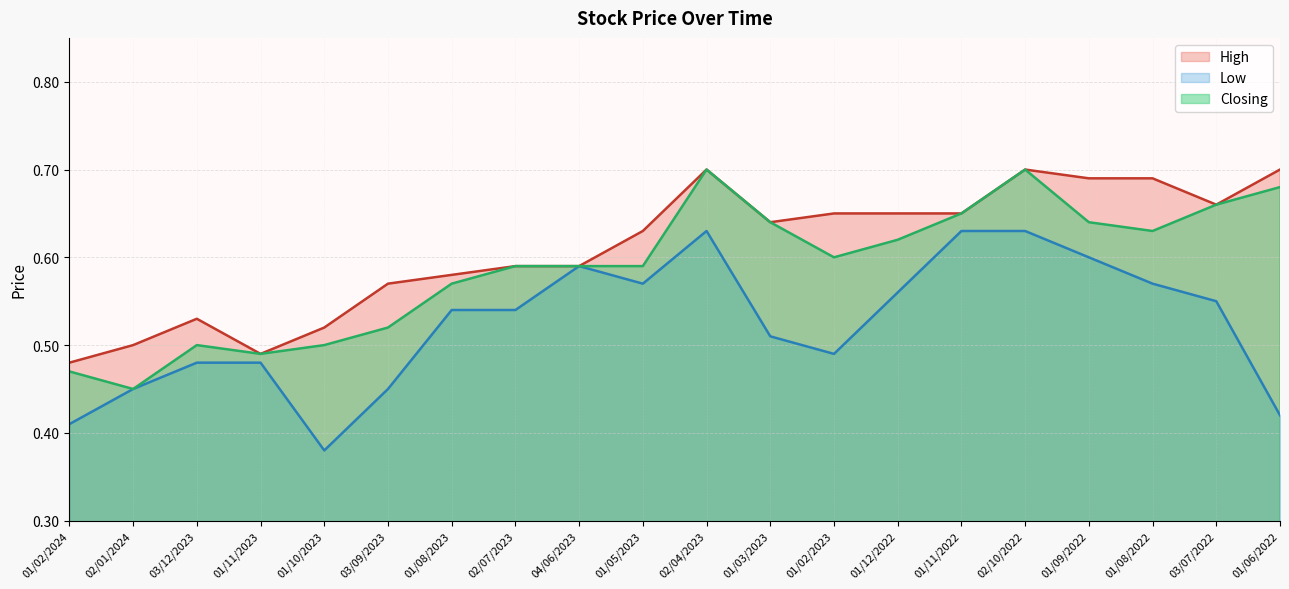

Which has a higher value, 01/11/2023 or 01/06/2022?

01/06/2022